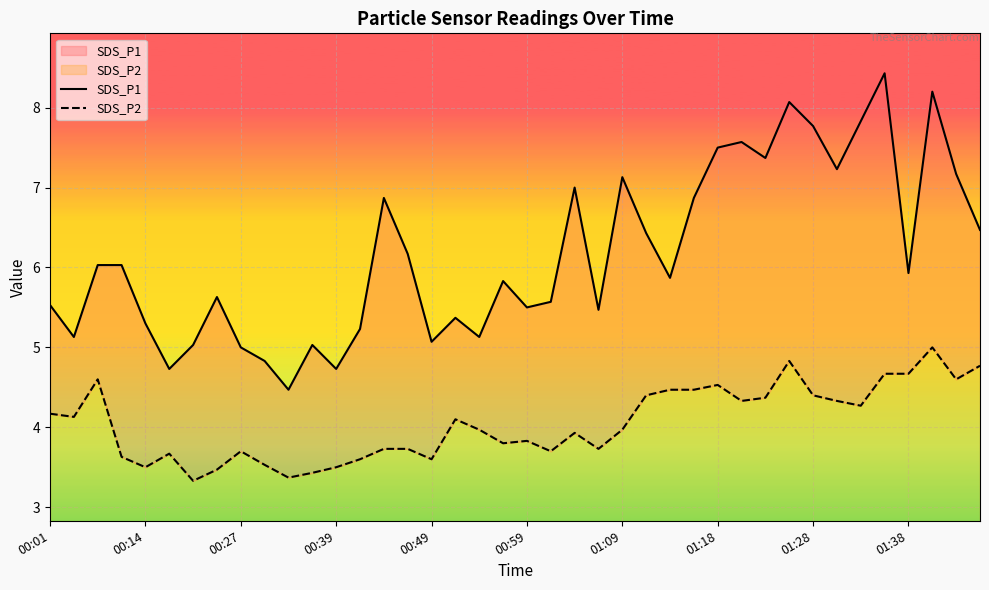

True or false: SDS_P1 has more than 1 interior local peaks.

True